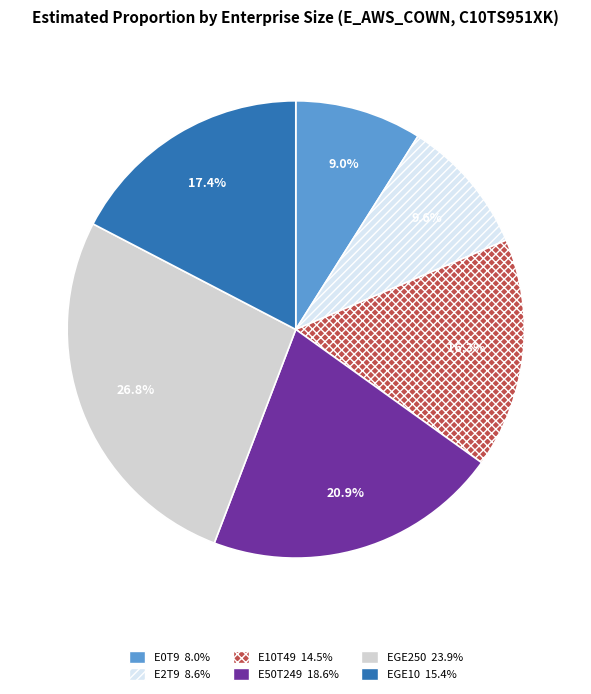

Count the number of slices in the pie.

6